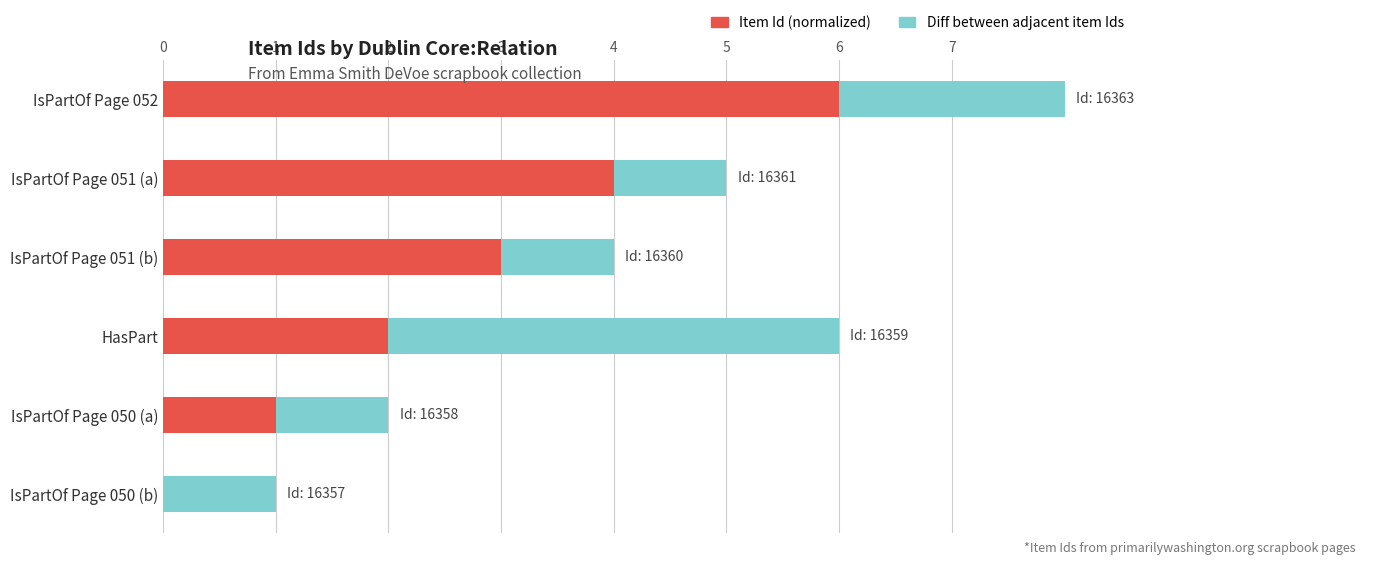

At which category is the sum across all series the highest?

IsPartOf Page 052